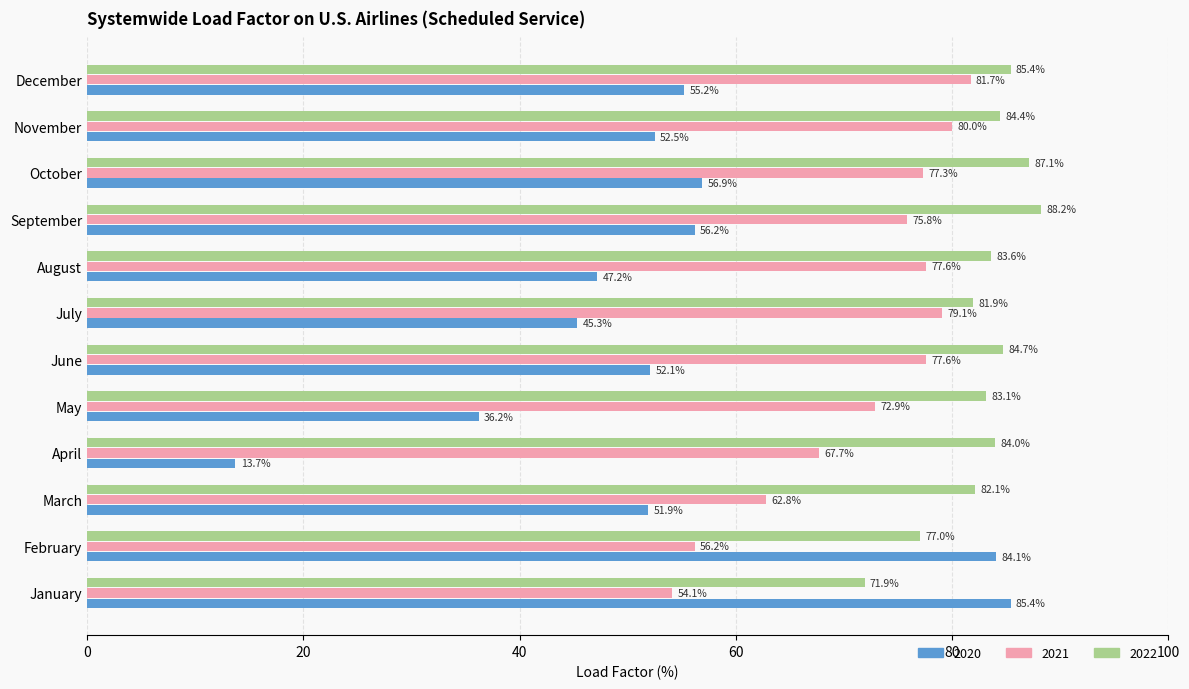

Read the 2020 value at January.

85.4